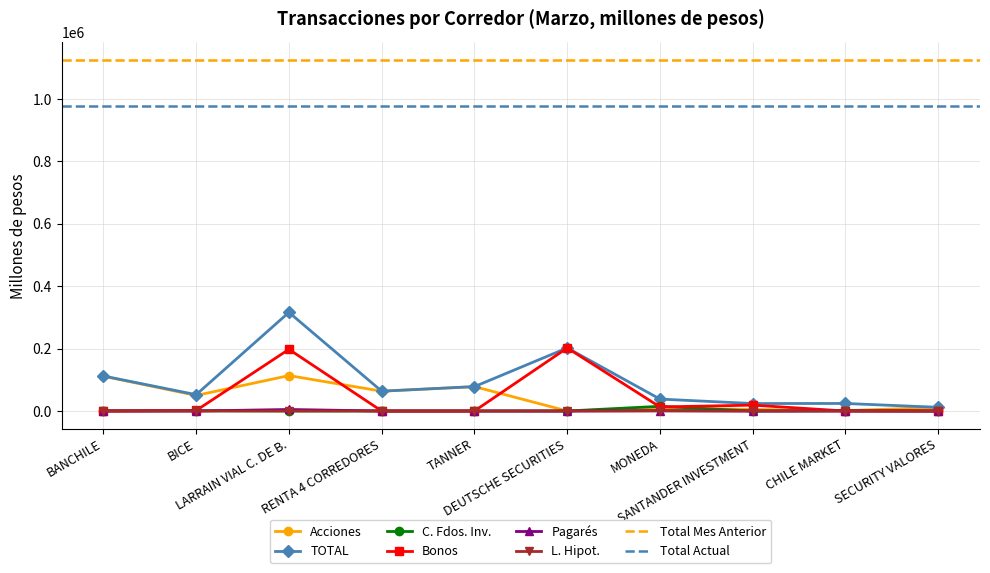

How many data points in L. Hipot. are above 0?

2